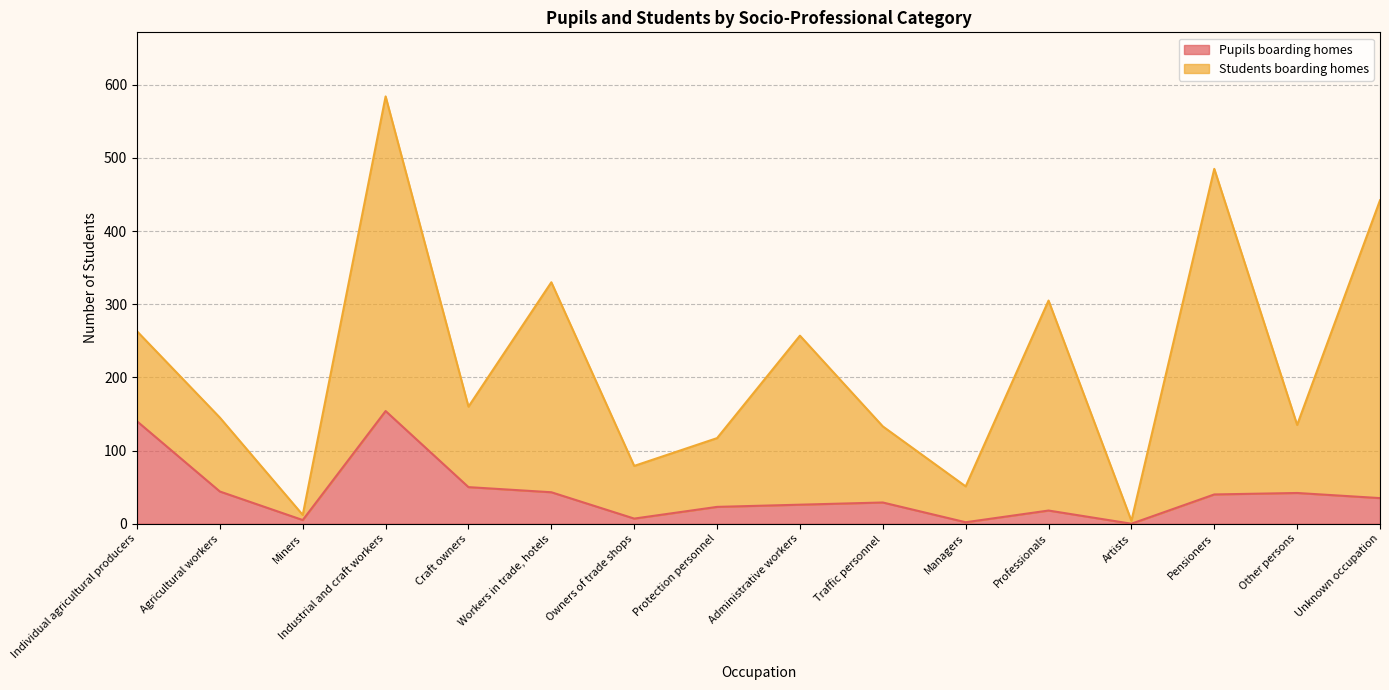

Between Unknown occupation and Craft owners, which is larger?

Craft owners